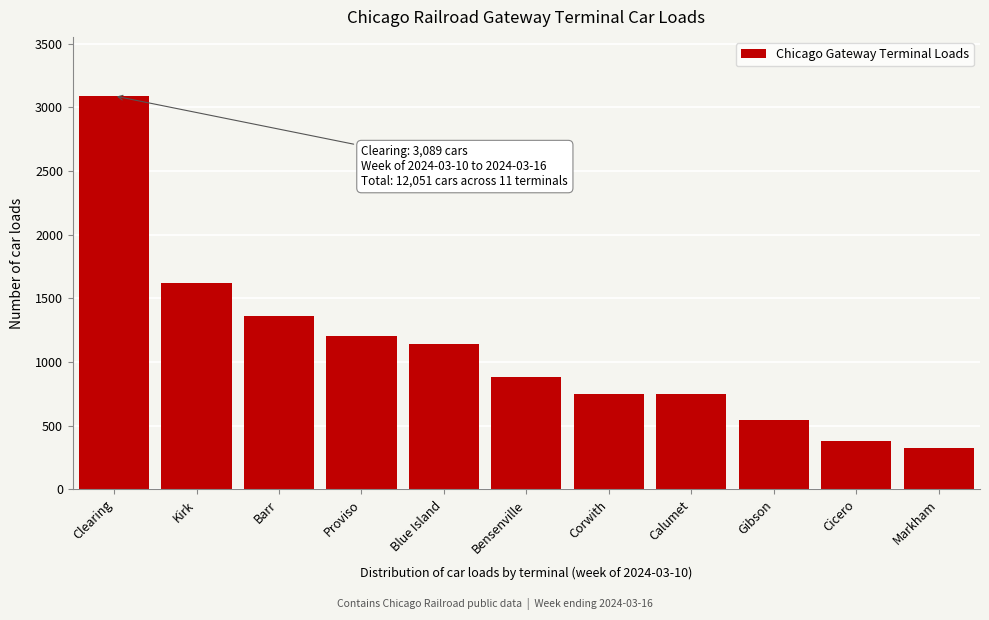

What is the average value?

1096